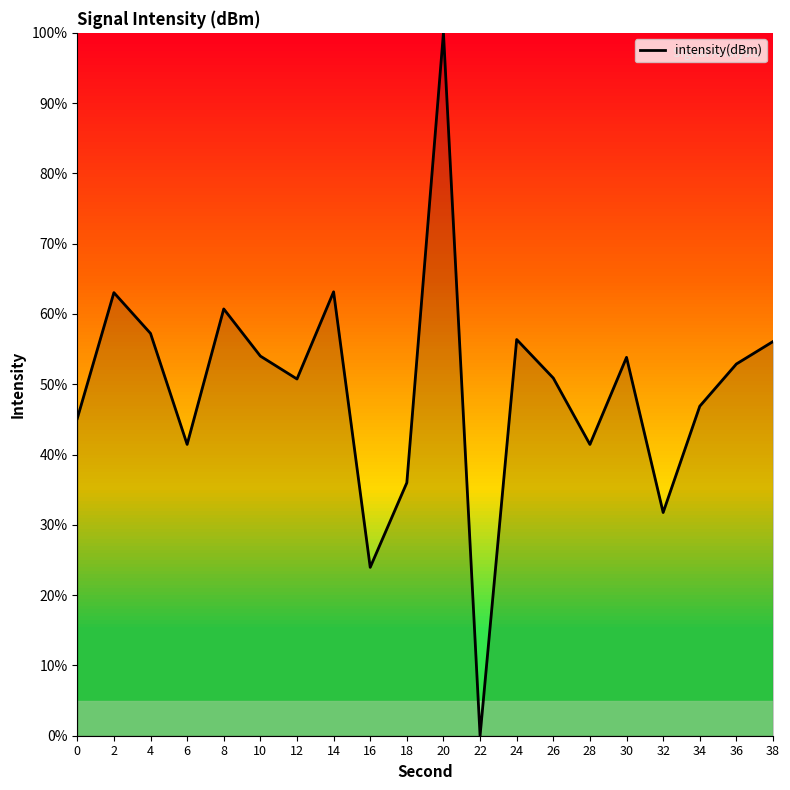

Approximately how many times larger is the value at 24 compared to 10?

1.0